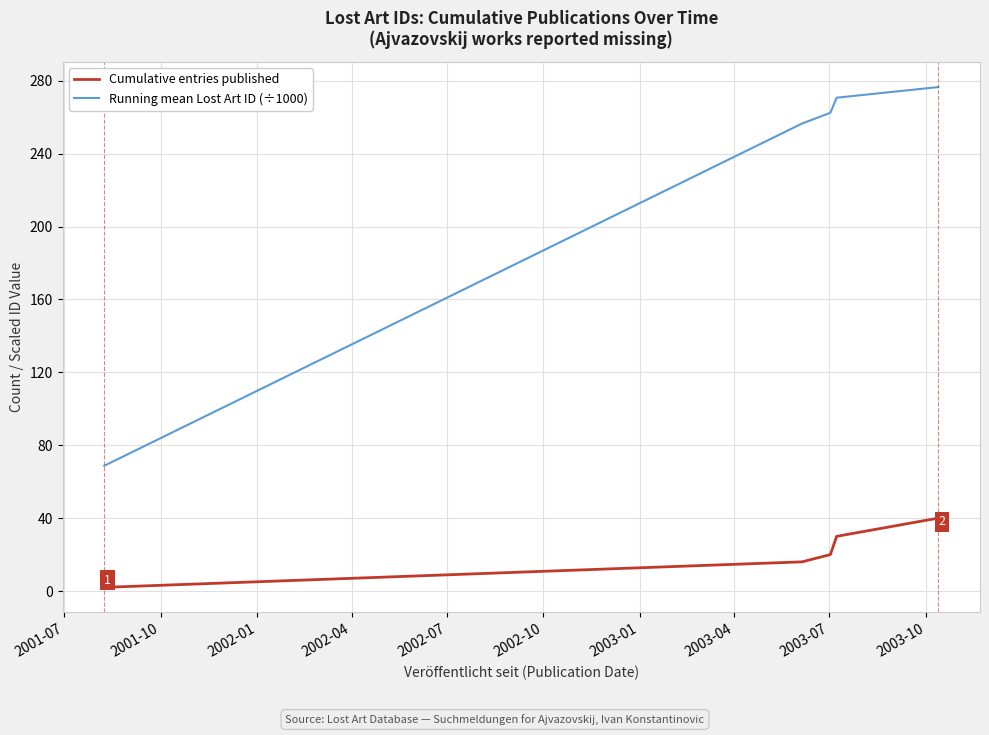

What is the difference between the maximum and minimum values in the Cumulative entries published series?

38.0